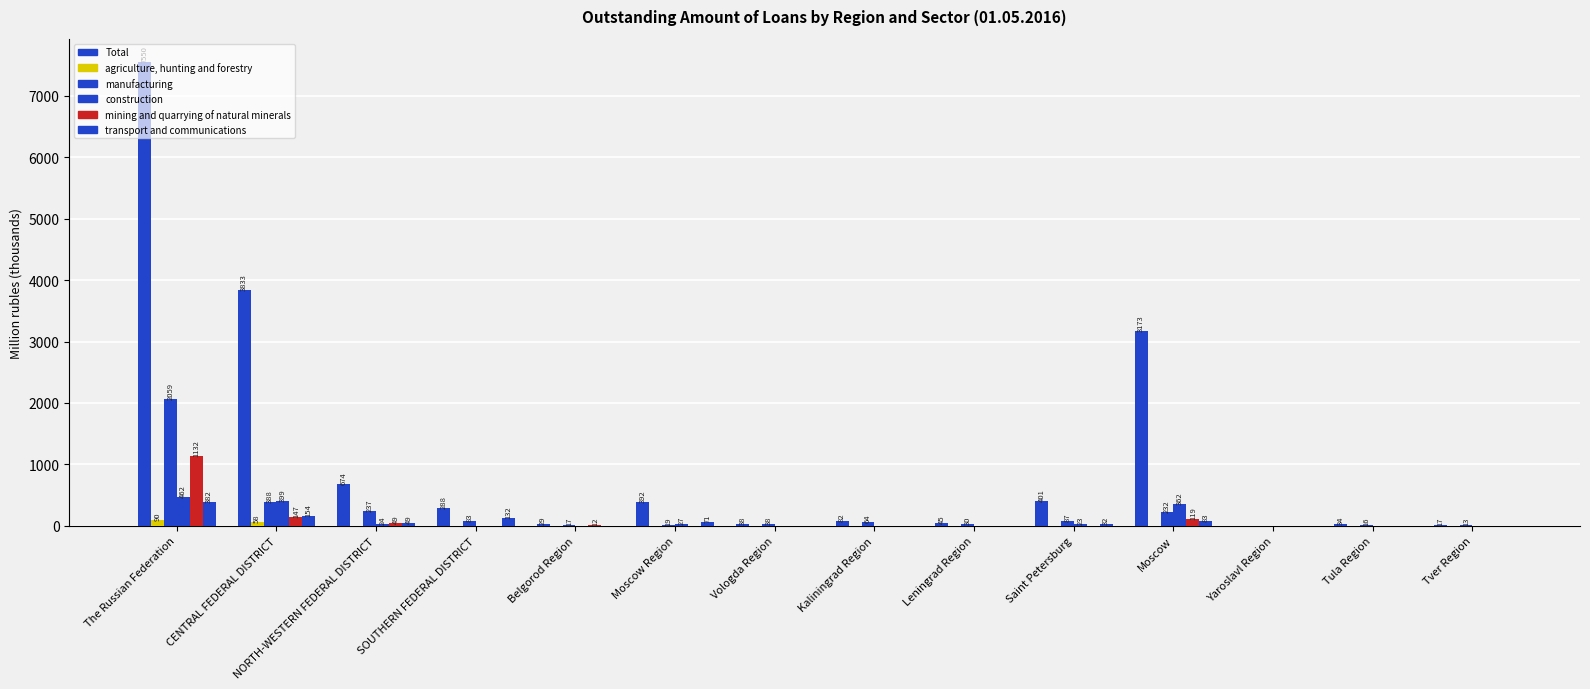

How many groups of bars are there?

14